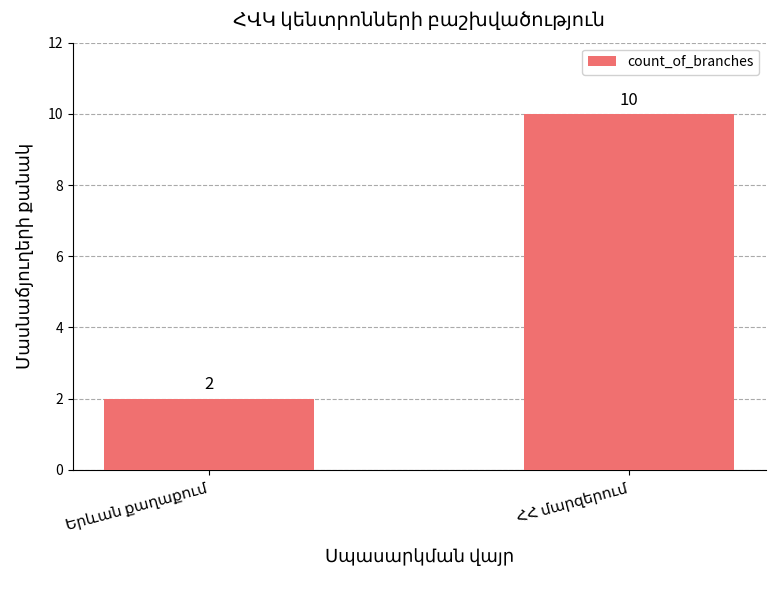

Reading left to right, transcribe all the data shown in this chart.

2	10